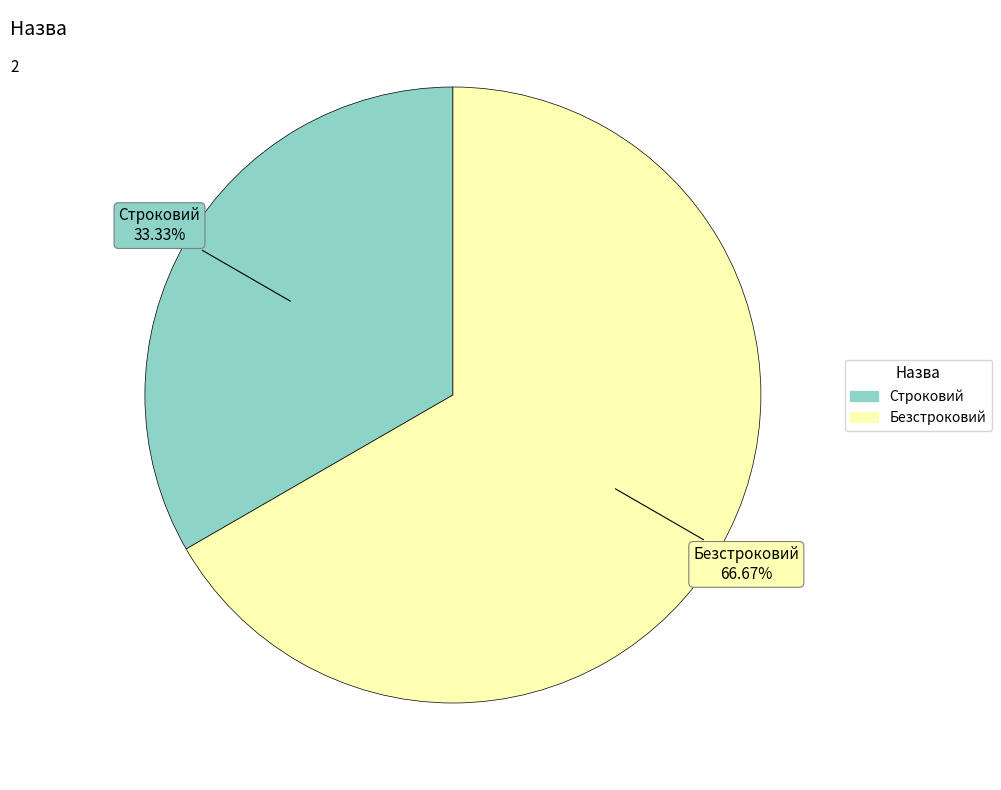

To the nearest percent, what is the combined percentage of Безстроковий and Строковий?

100%